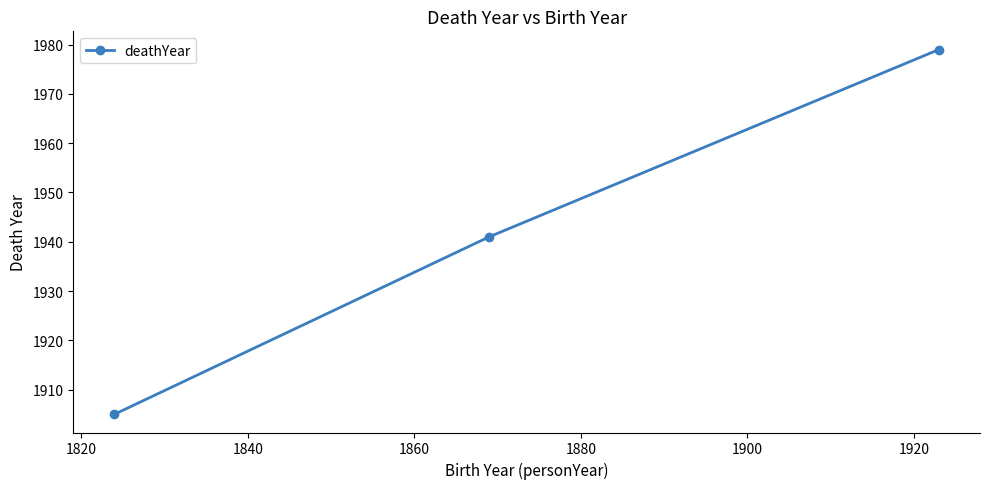

What is the maximum value shown in the chart?

1979